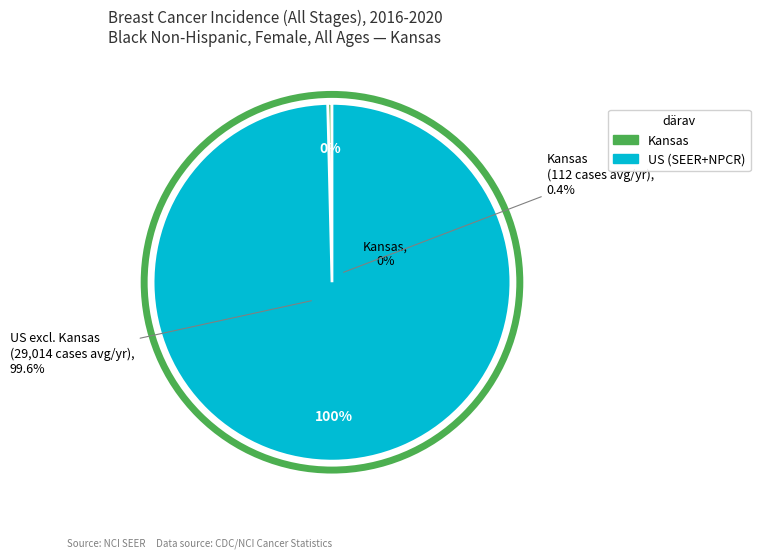

The Kansas slice represents 1% of the pie. True or false?

False